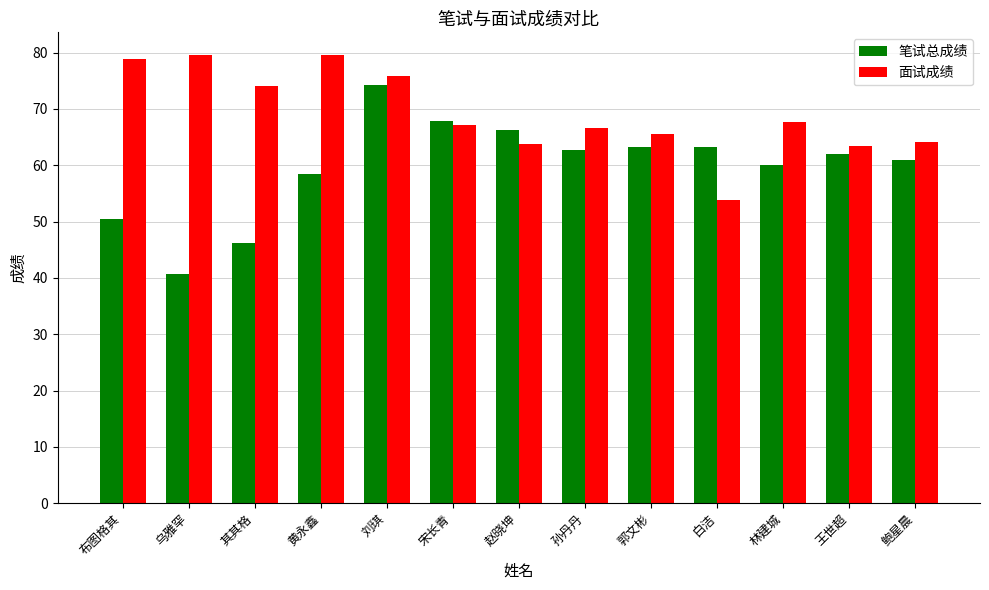

List the series in order of their overall mean, lowest first.

笔试总成绩, 面试成绩